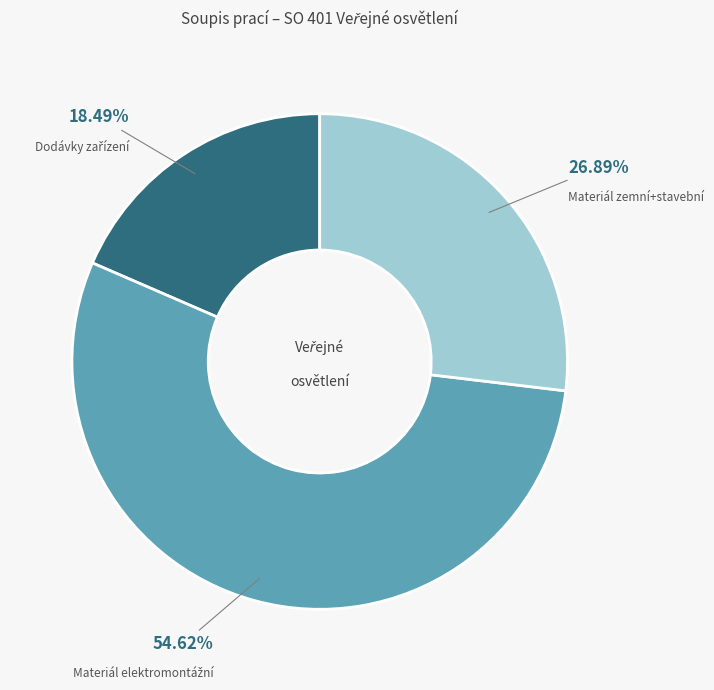

Is there a majority slice in this chart?

Yes